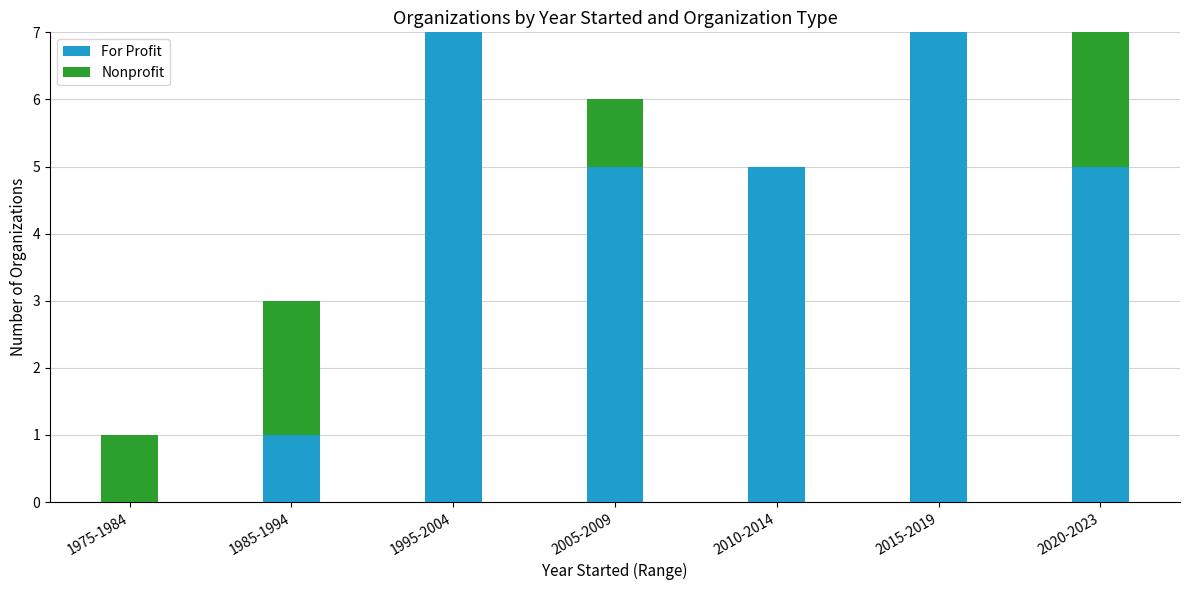

Does the chart contain stacked bars?

Yes